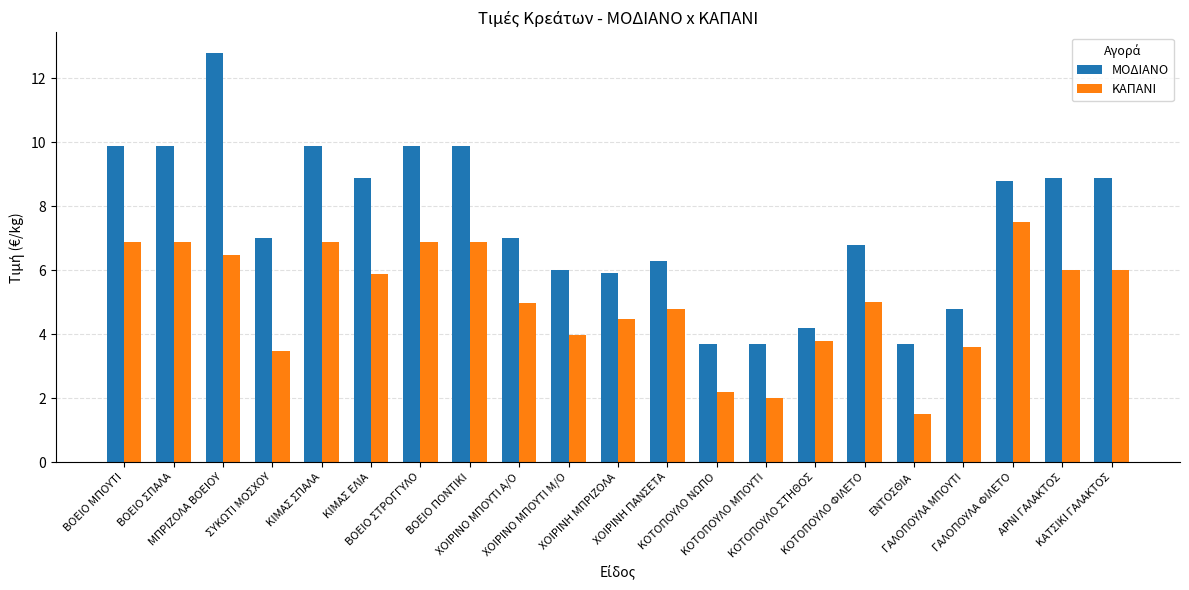

Reading left to right, list all the values displayed in this chart.

ΜΟΔΙΑΝΟ: 9.9	9.9	12.8	7.0	9.9	8.9	9.9	9.9	7.0	6.0	5.9	6.3	3.7	3.7	4.2	6.8	3.7	4.8	8.8	8.9	8.9
ΚΑΠΑΝΙ: 6.9	6.9	6.5	3.5	6.9	5.9	6.9	6.9	5.0	4.0	4.5	4.8	2.2	2.0	3.8	5.0	1.5	3.6	7.5	6.0	6.0